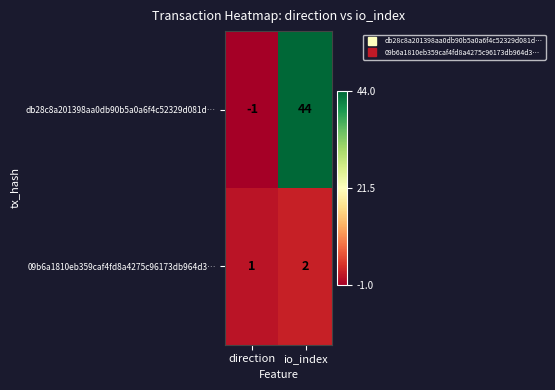

The value of 09b6a1810eb359caf4fd8a4275c96173db964d3… at io_index is 2. True or false?

True